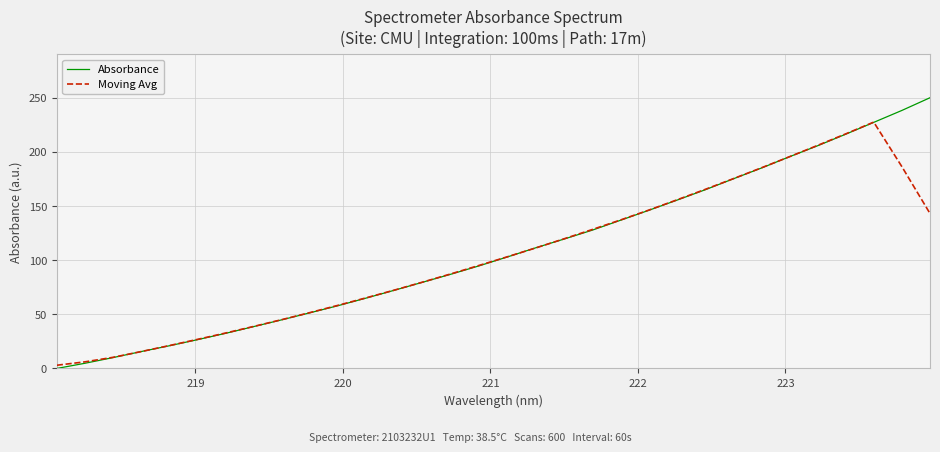

List the series in order of their peak value, lowest first.

Moving Avg, Absorbance